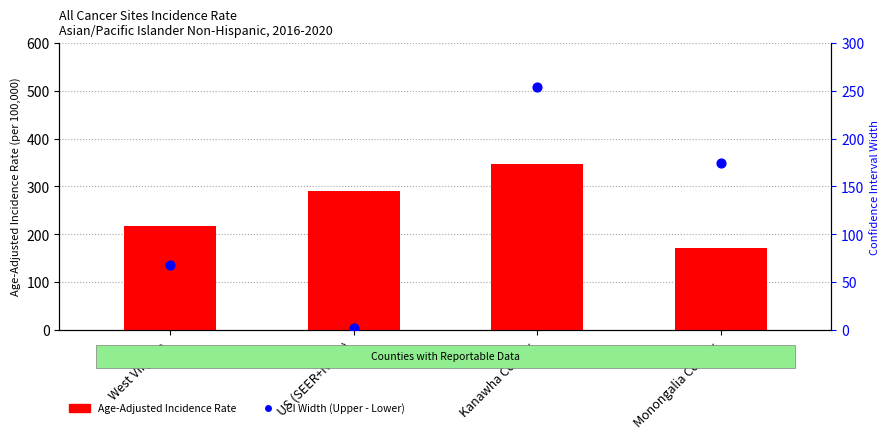

Is the value of Age-Adjusted Incidence Rate at Monongalia County greater than the value of CI Width (Upper - Lower) at Monongalia County?

No